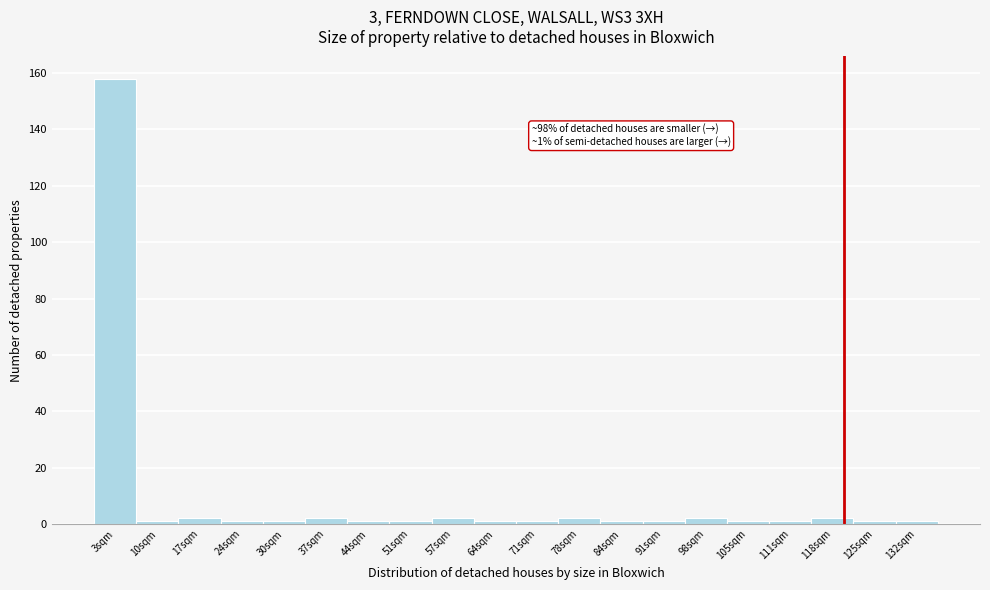

Reading left to right, list all the values displayed in this chart.

3sqm=158	10sqm=1	17sqm=2	24sqm=1	30sqm=1	37sqm=2	44sqm=1	51sqm=1	57sqm=2	64sqm=1	71sqm=1	78sqm=2	84sqm=1	91sqm=1	98sqm=2	105sqm=1	111sqm=1	118sqm=2	125sqm=1	132sqm=1